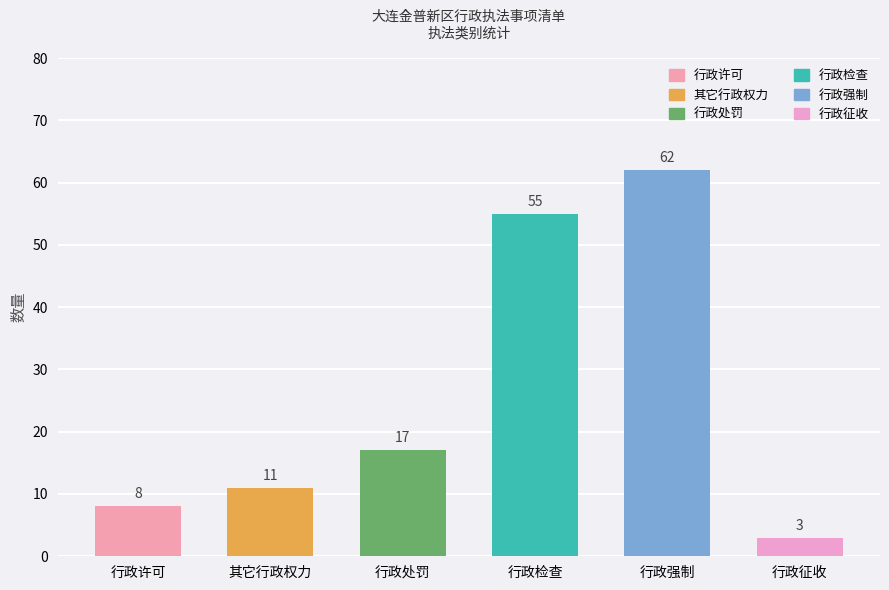

What is the sum of the values at 行政征收 and 行政检查?

58